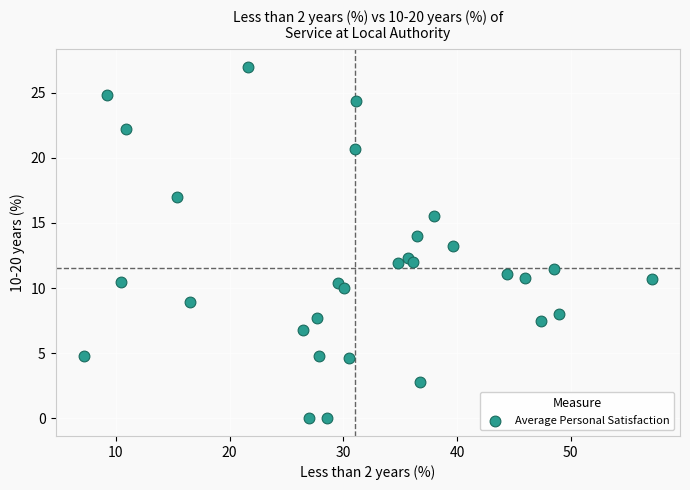

What is the range of Y values (max minus min)?

27.0